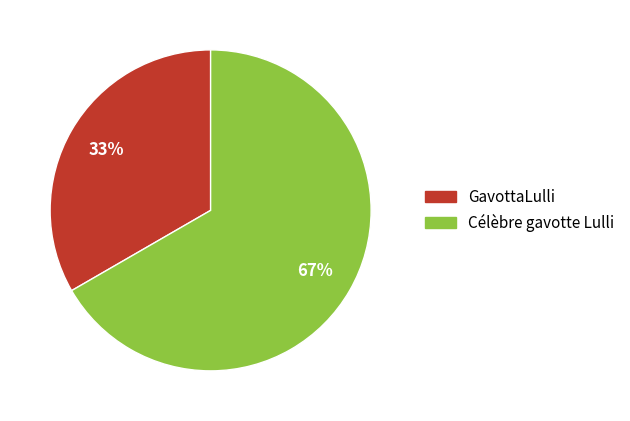

To the nearest percent, what is the combined percentage of Célèbre gavotte Lulli and GavottaLulli?

100%